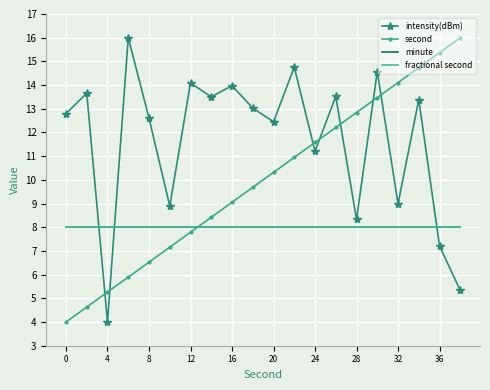

True or false: intensity(dBm) and minute cross at least once.

True